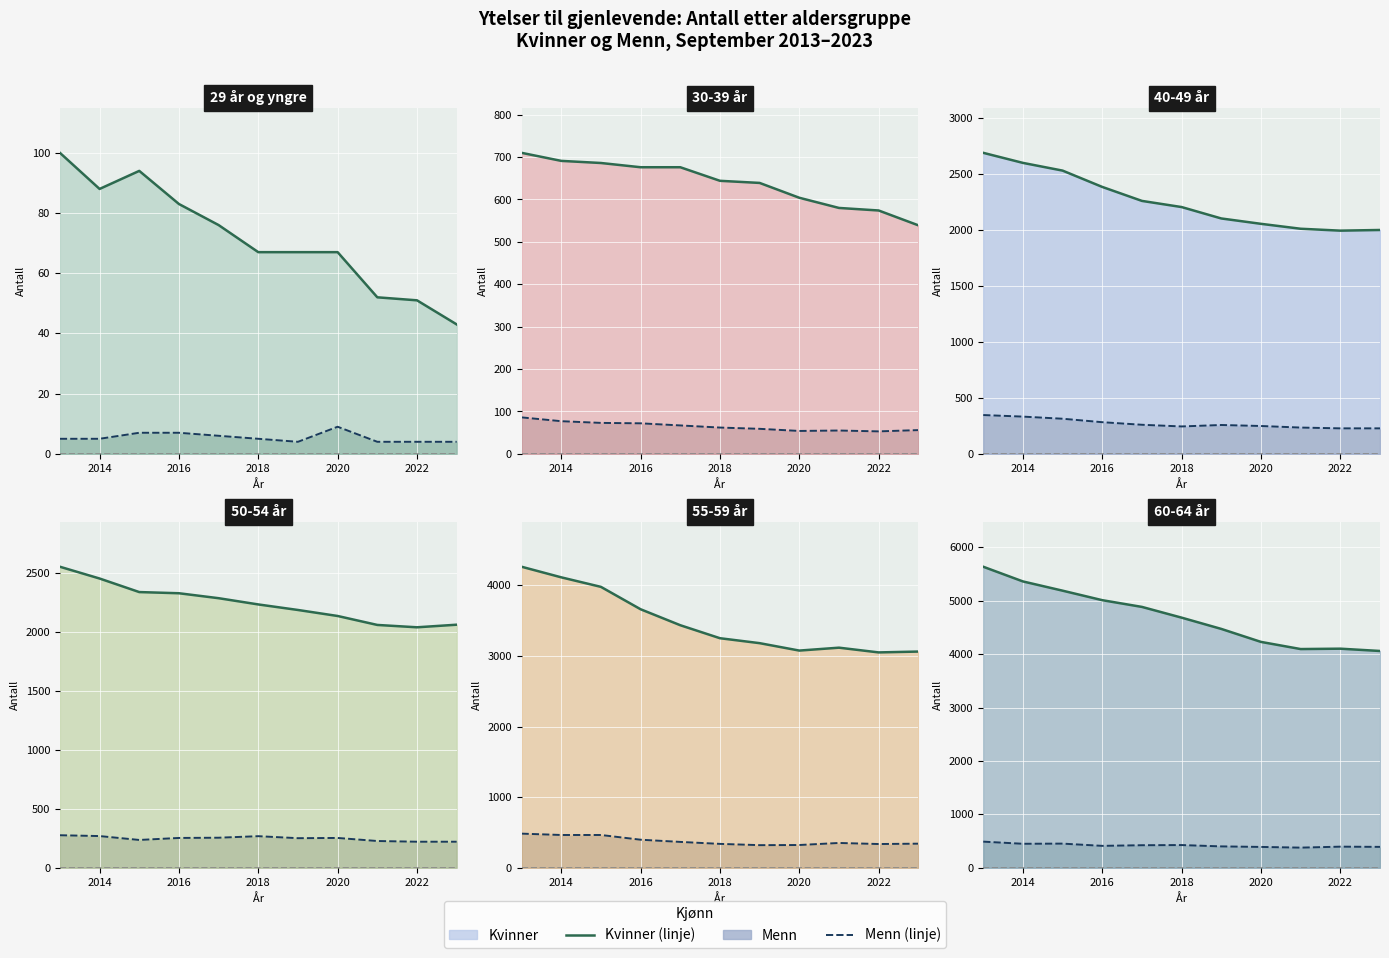

How many data points in Kvinner (total) are less than 4682?

5